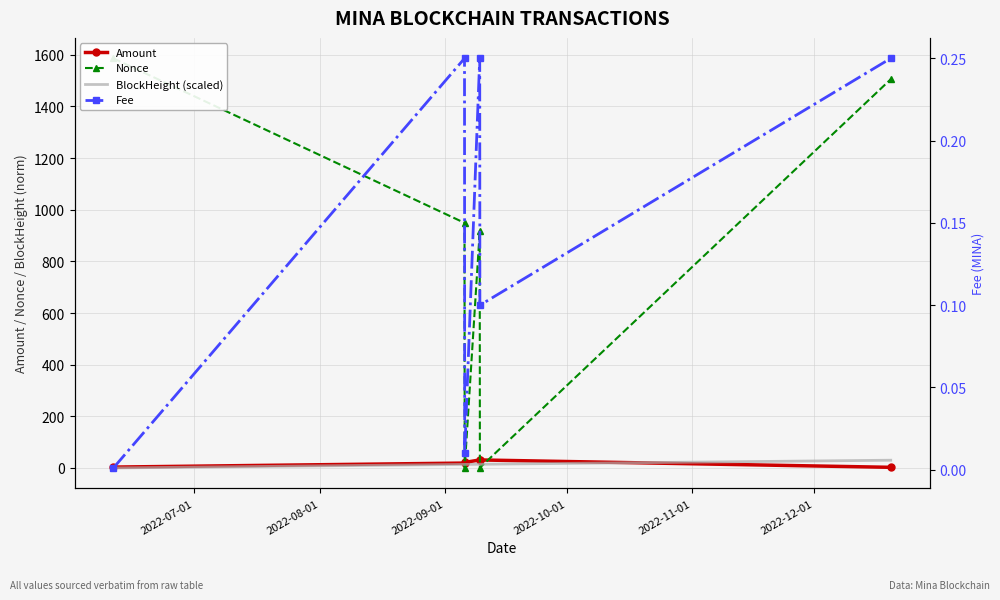

List the series in order of their peak value, lowest first.

Fee, BlockHeight (scaled), Amount, Nonce